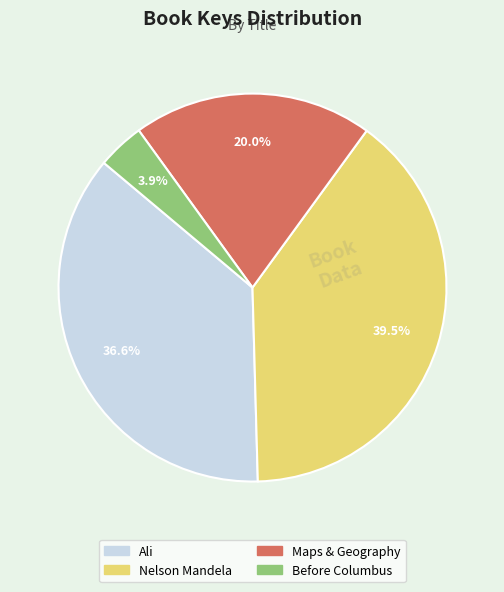

Is there a majority slice in this chart?

No